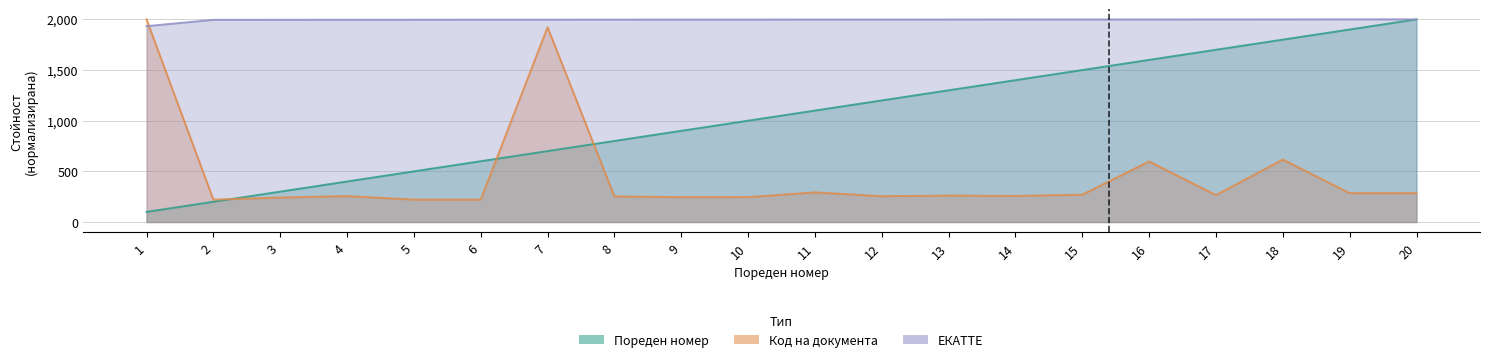

List the series in order of their peak value, lowest first.

Пореден номер, Код на документа, ЕКАТТЕ